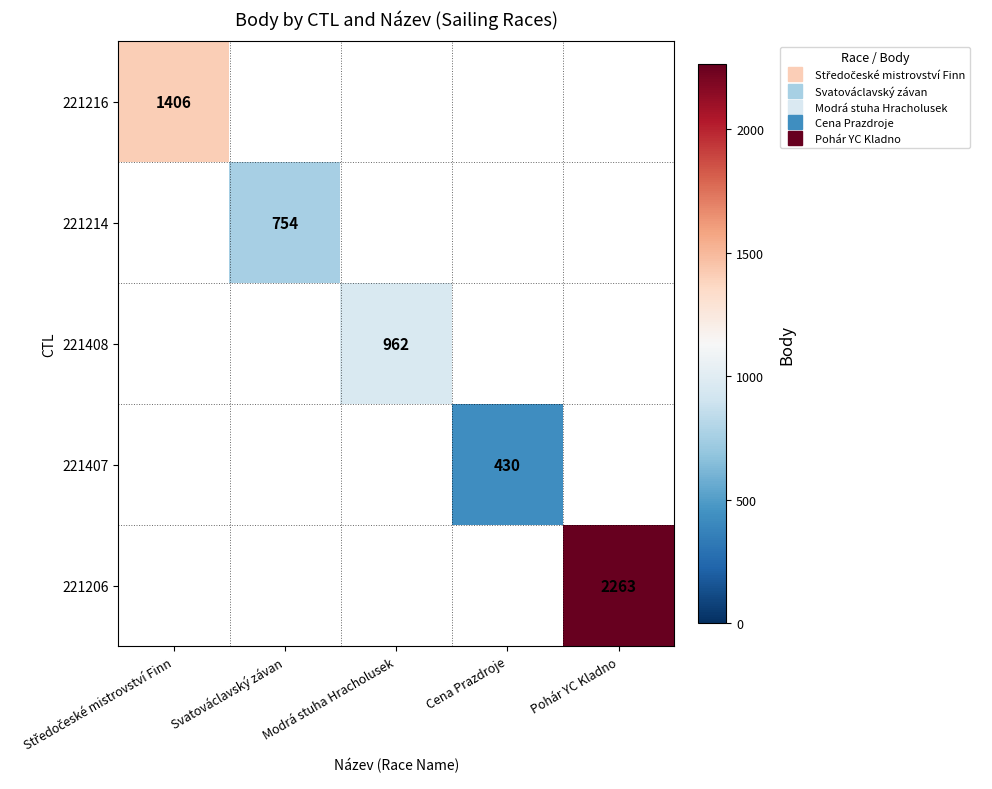

Rank the series at Modrá stuha Hracholusek from lowest to highest value.

221216, 221214, 221408, 221407, 221206